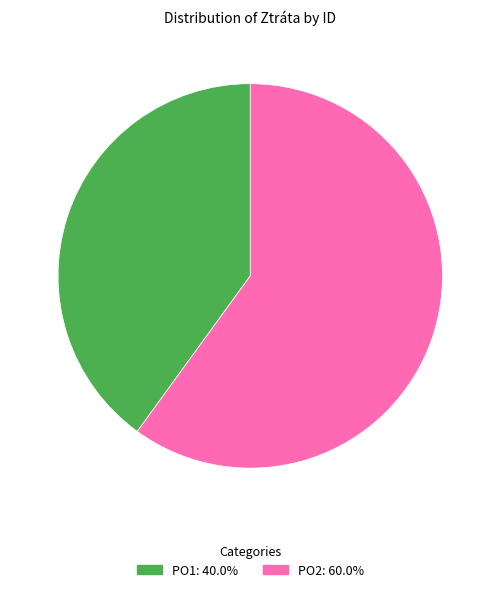

Is PO1 the majority of the pie?

No